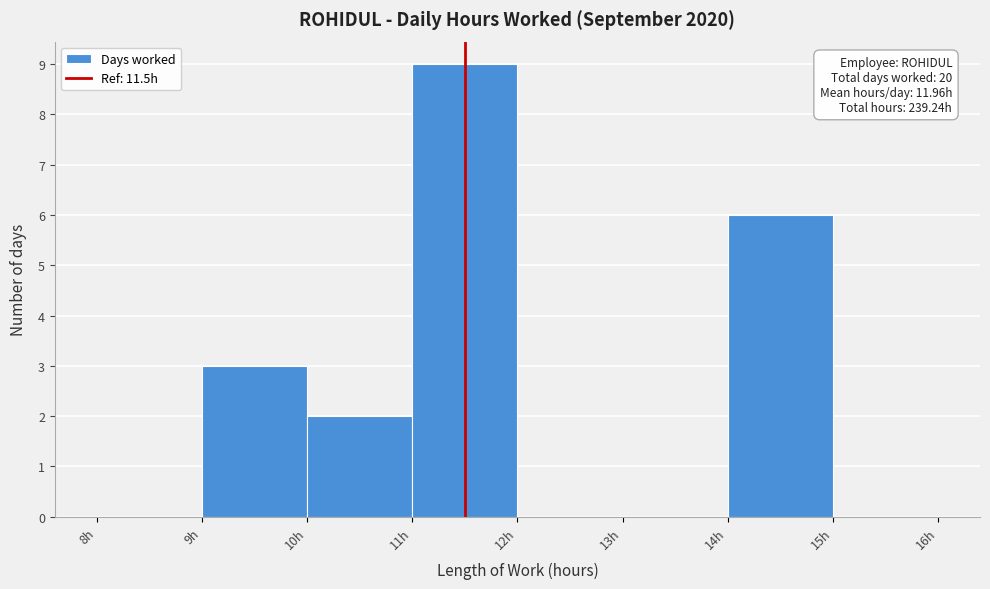

Over which range of the x-axis is the bar tallest?

11 to 12